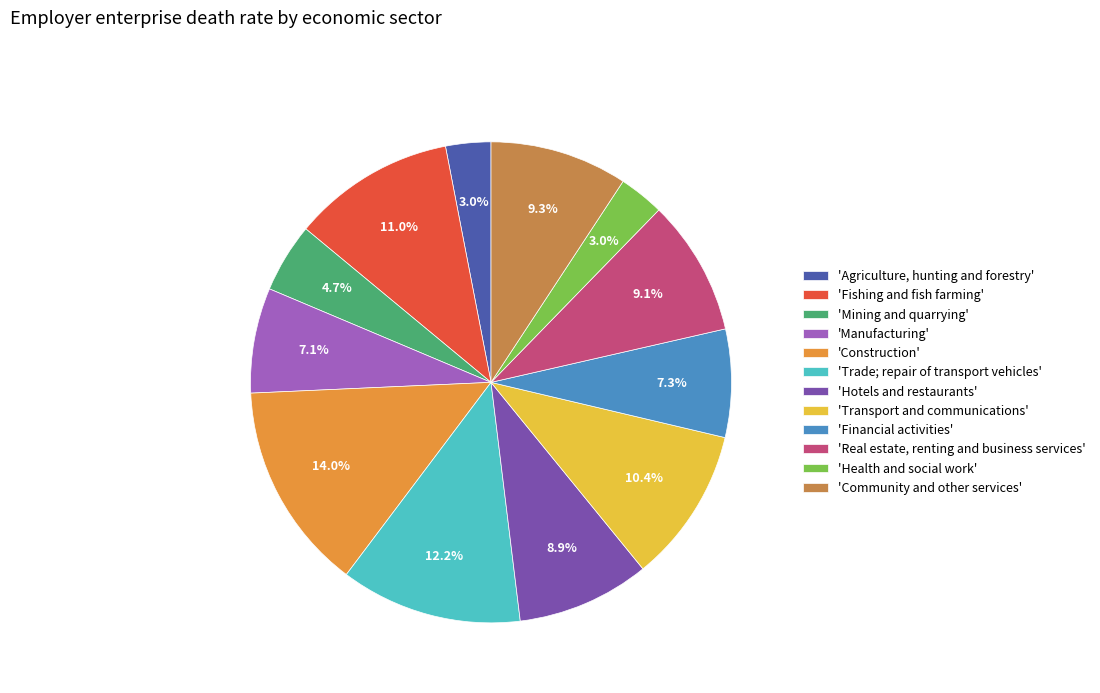

Between 'Trade; repair of transport vehicles' and 'Mining and quarrying', which is larger?

'Trade; repair of transport vehicles'